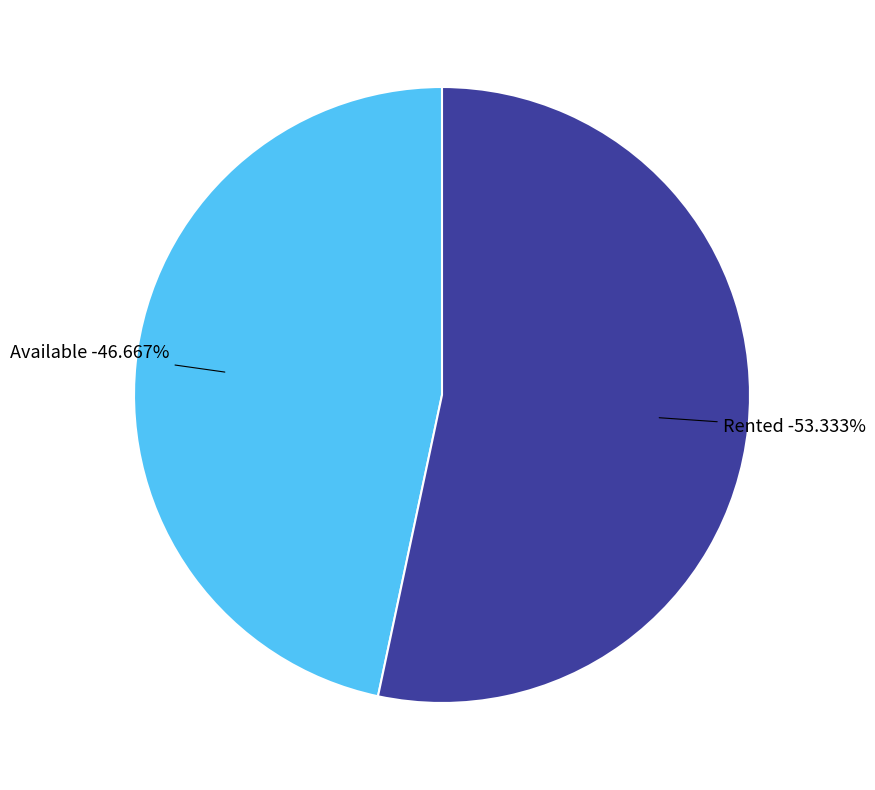

What is the change in value from Available to Rented?

+2